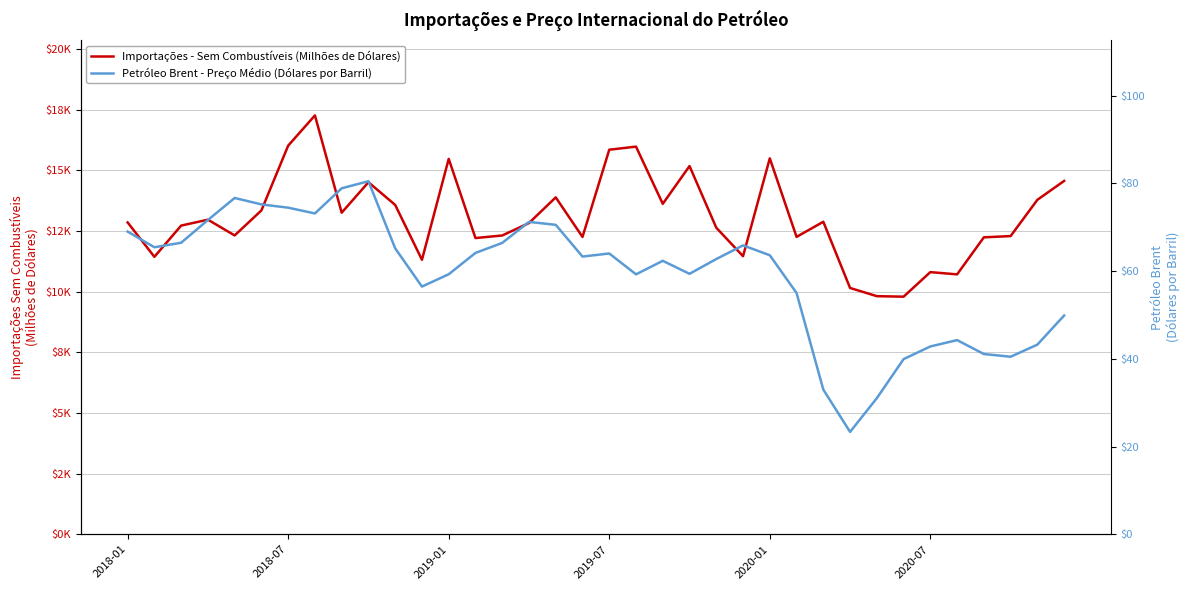

Between 2019-07 and 6, which series saw the biggest shift?

Importações - Sem Combustíveis (Milhões de Dólares)